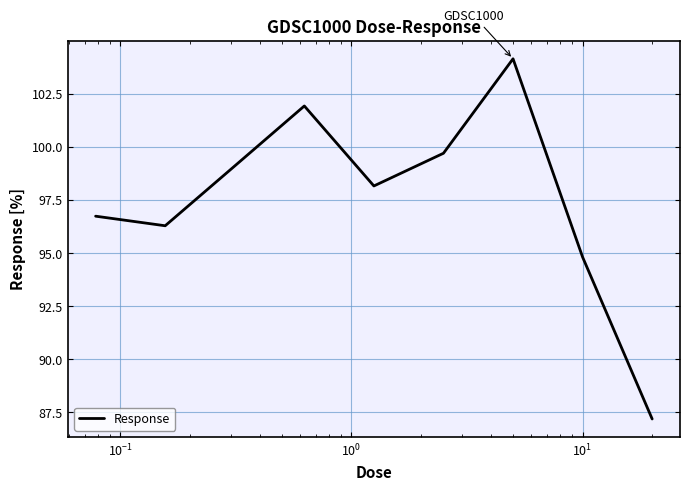

What is the smallest value displayed?

87.2